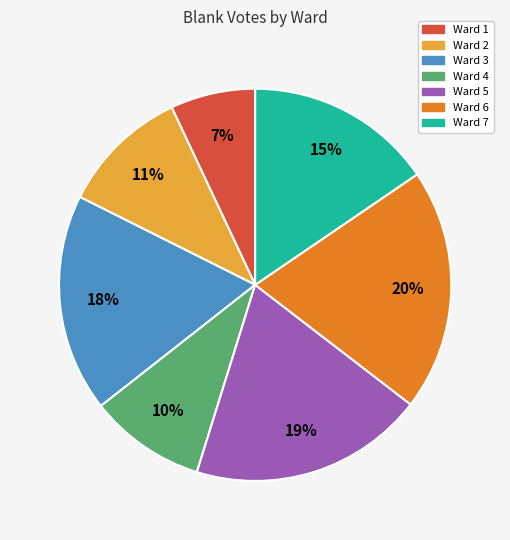

Rank the categories by value from highest to lowest.

Ward 6, Ward 5, Ward 3, Ward 7, Ward 2, Ward 4, Ward 1